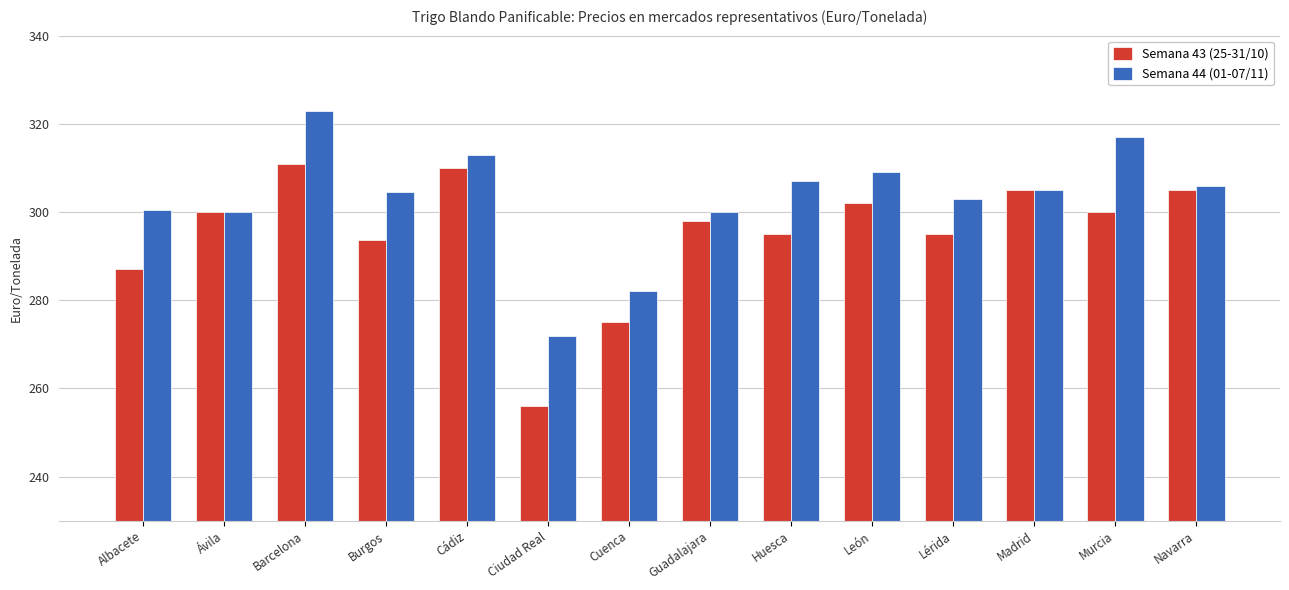

What is the sum of all Semana 43 (25-31/10) values?

4132.6